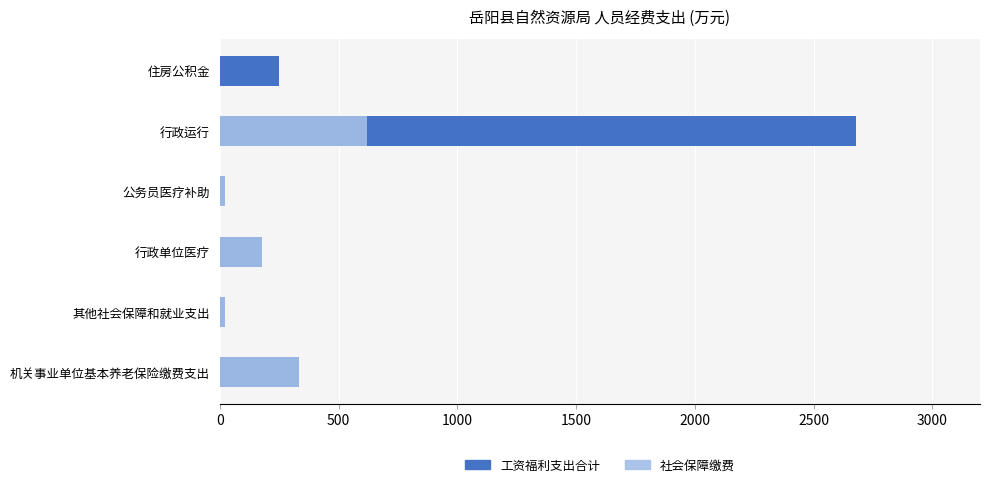

Are the bars horizontal?

Yes